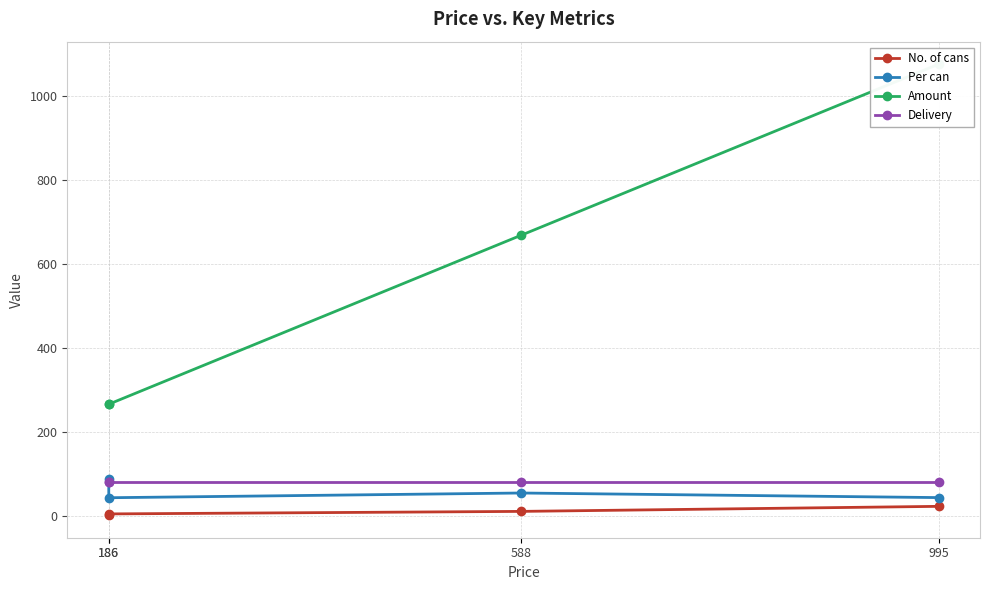

How many series are shown in this chart?

4